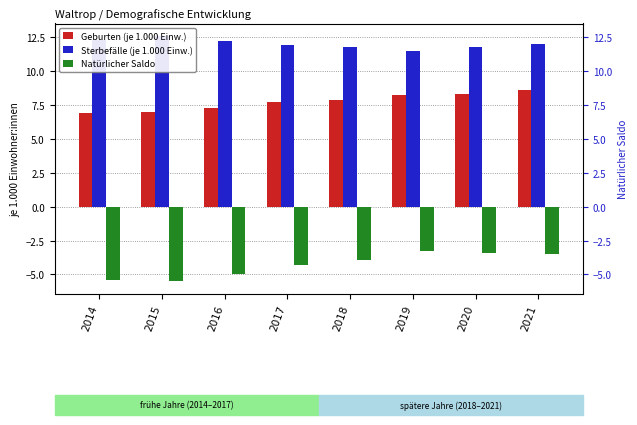

Reading left to right, list all the values displayed in this chart.

Geburten (je 1.000 Einw.): 2014=6.9	2015=7.0	2016=7.3	2017=7.7	2018=7.9	2019=8.2	2020=8.3	2021=8.6
Sterbefälle (je 1.000 Einw.): 2014=12.3	2015=12.6	2016=12.2	2017=11.9	2018=11.8	2019=11.5	2020=11.8	2021=12.0
Natürlicher Saldo: 2014=-5.4	2015=-5.5	2016=-5.0	2017=-4.3	2018=-3.9	2019=-3.3	2020=-3.4	2021=-3.5